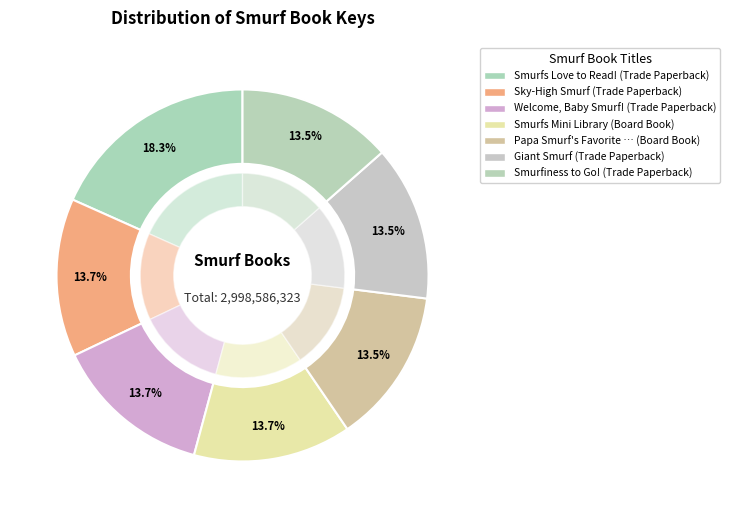

What percentage is the Smurfs Love to Read! slice, to the nearest percent?

18%